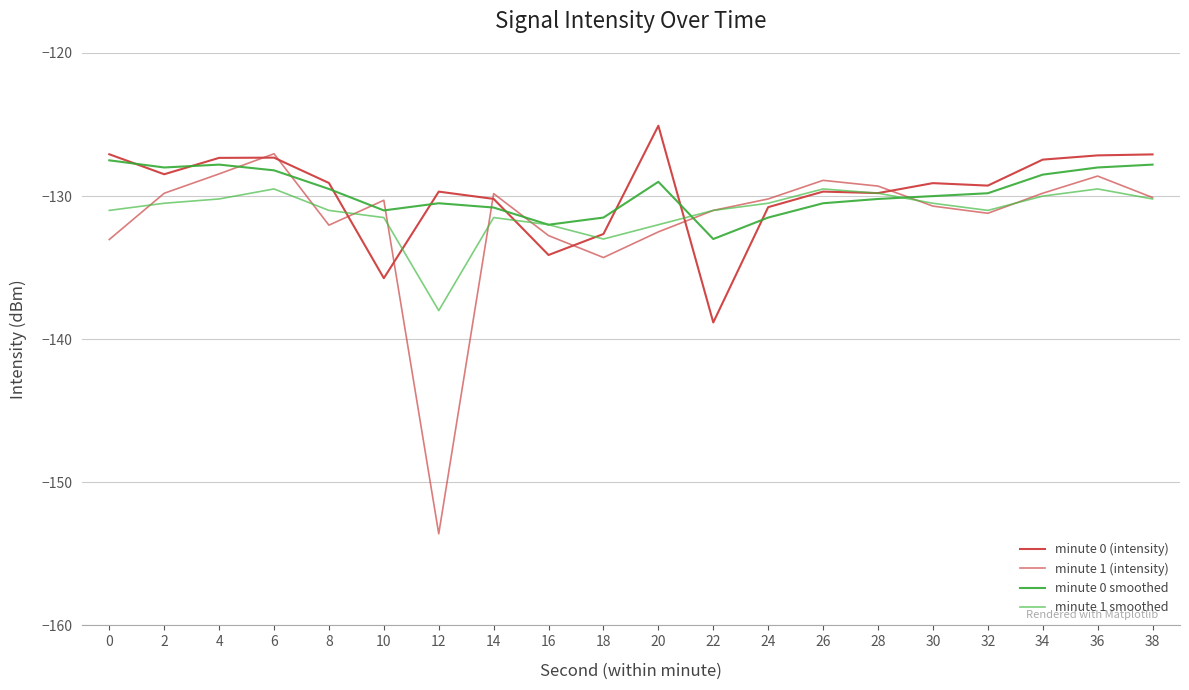

List the series in order of their peak value, lowest first.

minute 1 smoothed, minute 0 smoothed, minute 1 (intensity), minute 0 (intensity)